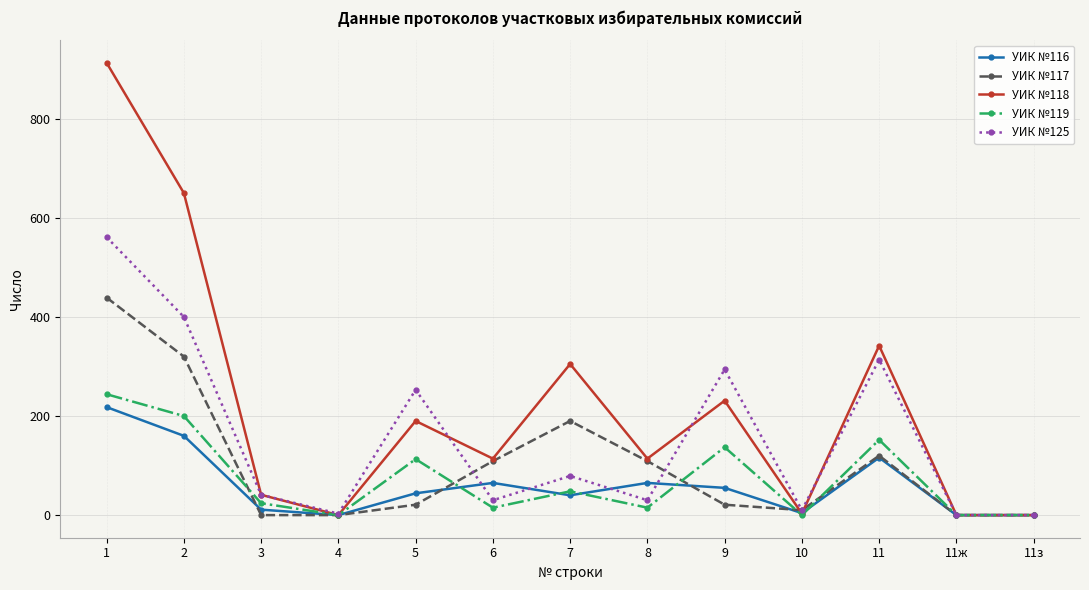

What is the difference between the maximum and minimum values in the УИК №119 series?

244